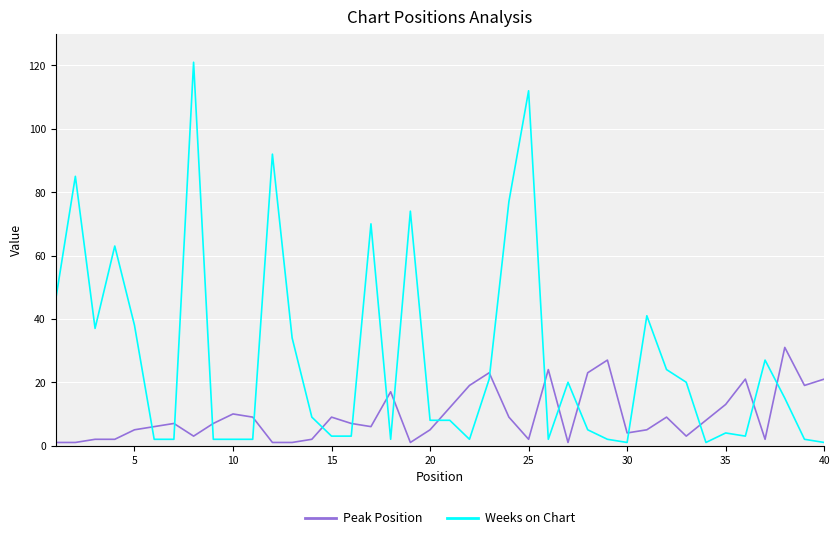

How many lines are shown in the chart?

2